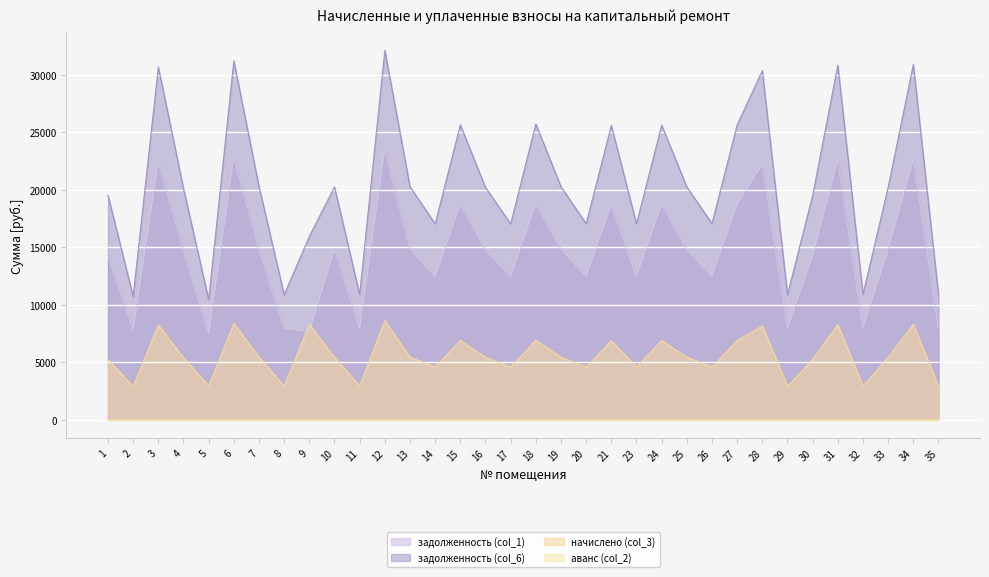

True or false: задолженность (col_6) and задолженность (col_1) intersect in this chart.

False